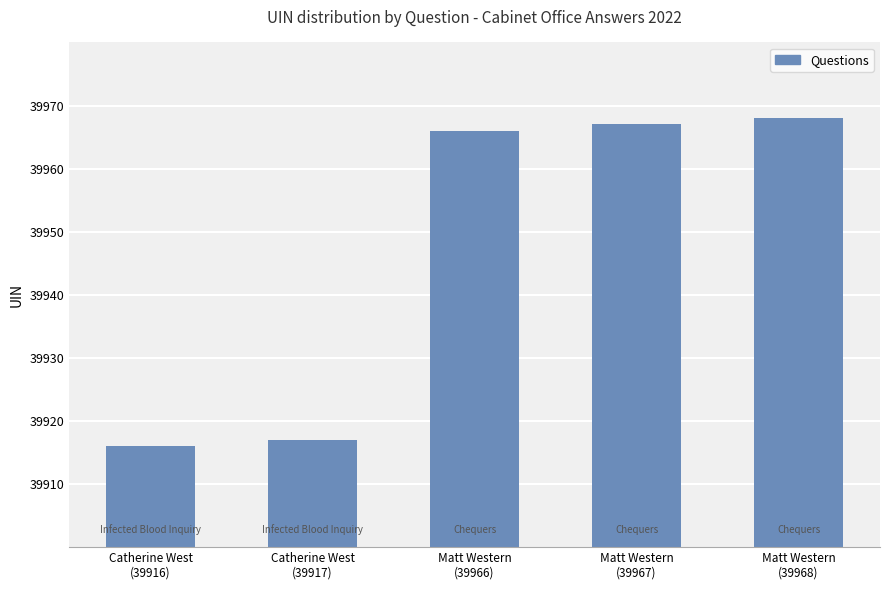

What is the approximate value at Matt Western
(39966)?

39966